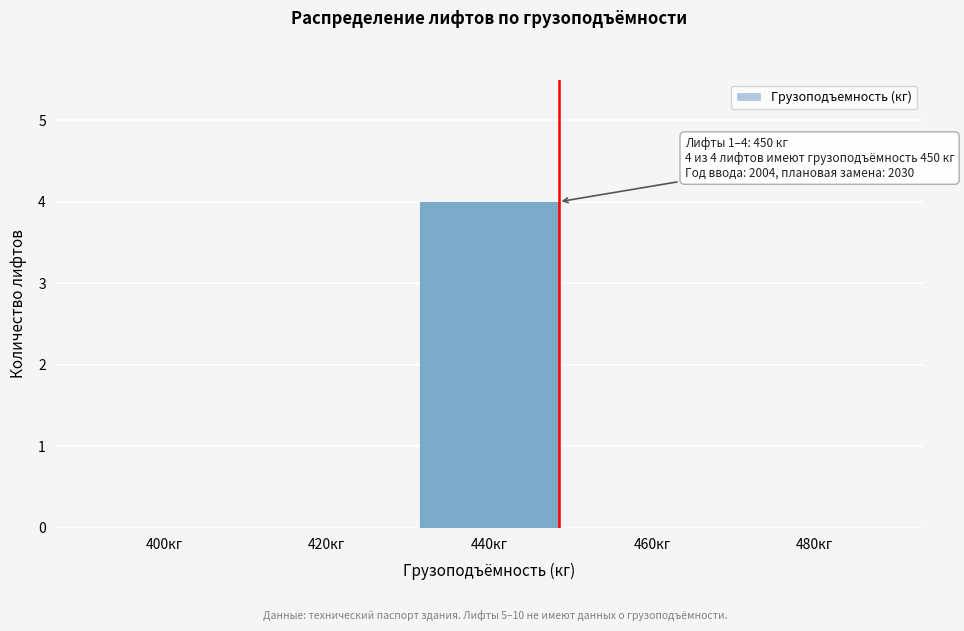

Reading left to right, transcribe all the data shown in this chart.

400кг=0	420кг=0	440кг=4	460кг=0	480кг=0